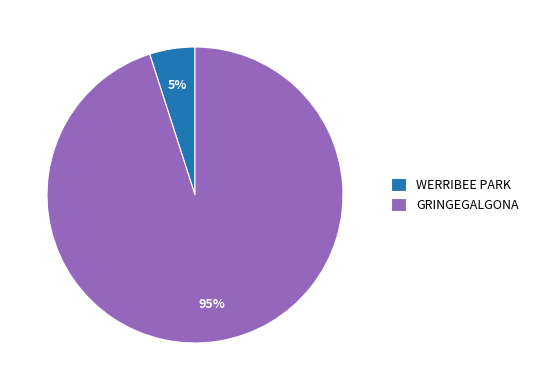

The GRINGEGALGONA slice represents 84% of the pie. True or false?

False